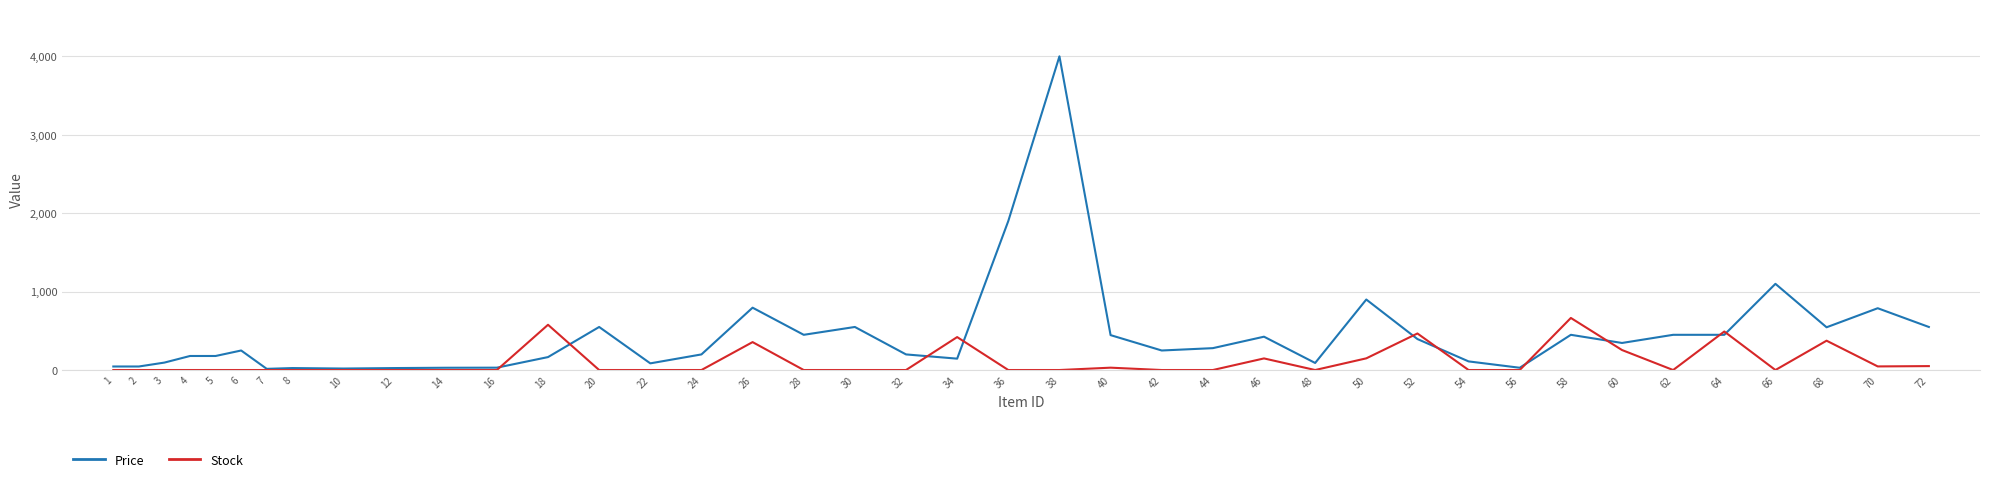

At which category is the sum across all series the highest?

38